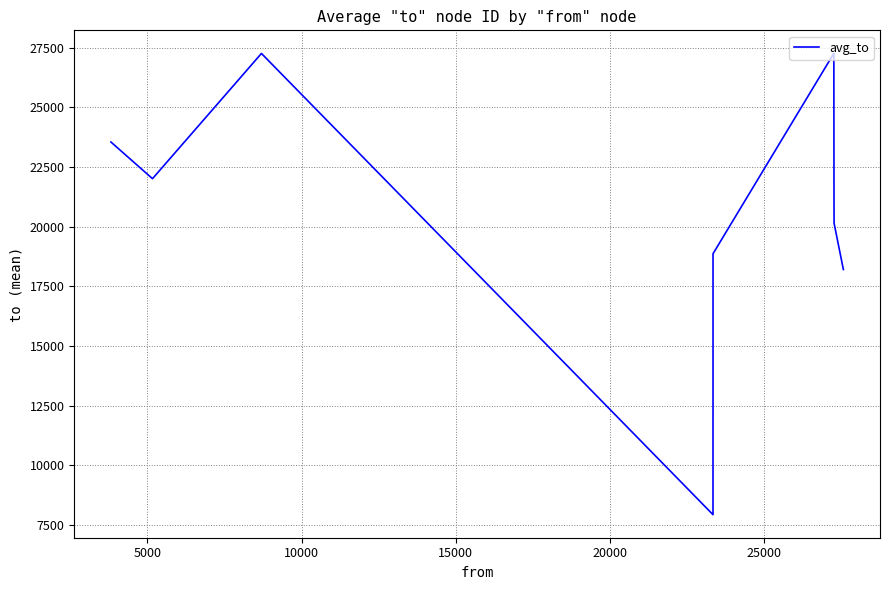

What is the greatest value displayed?

27267.0